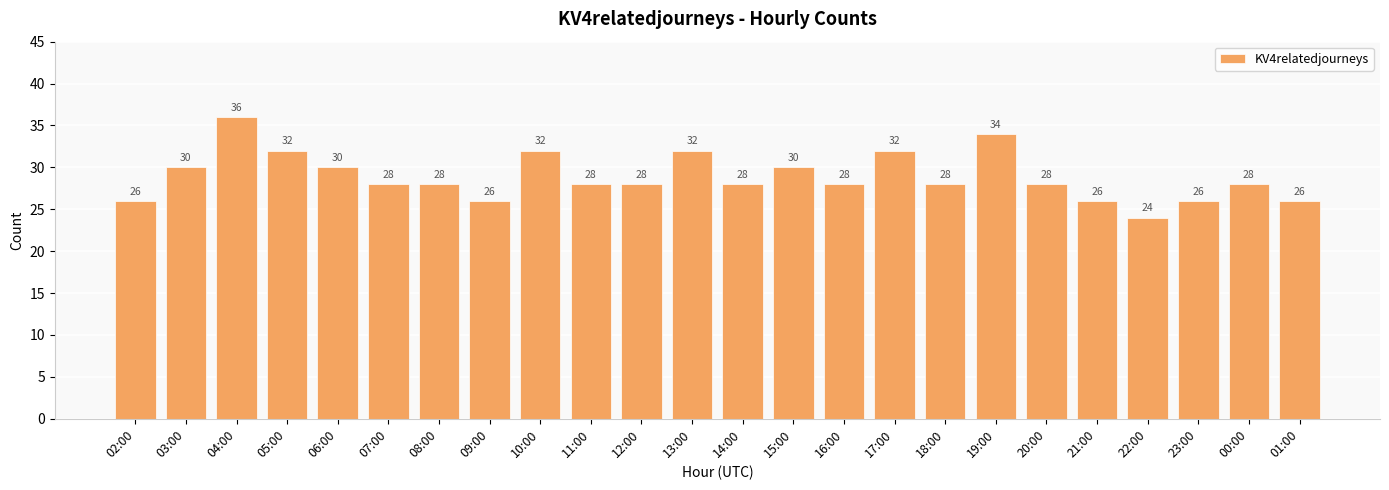

What is the greatest value displayed?

36